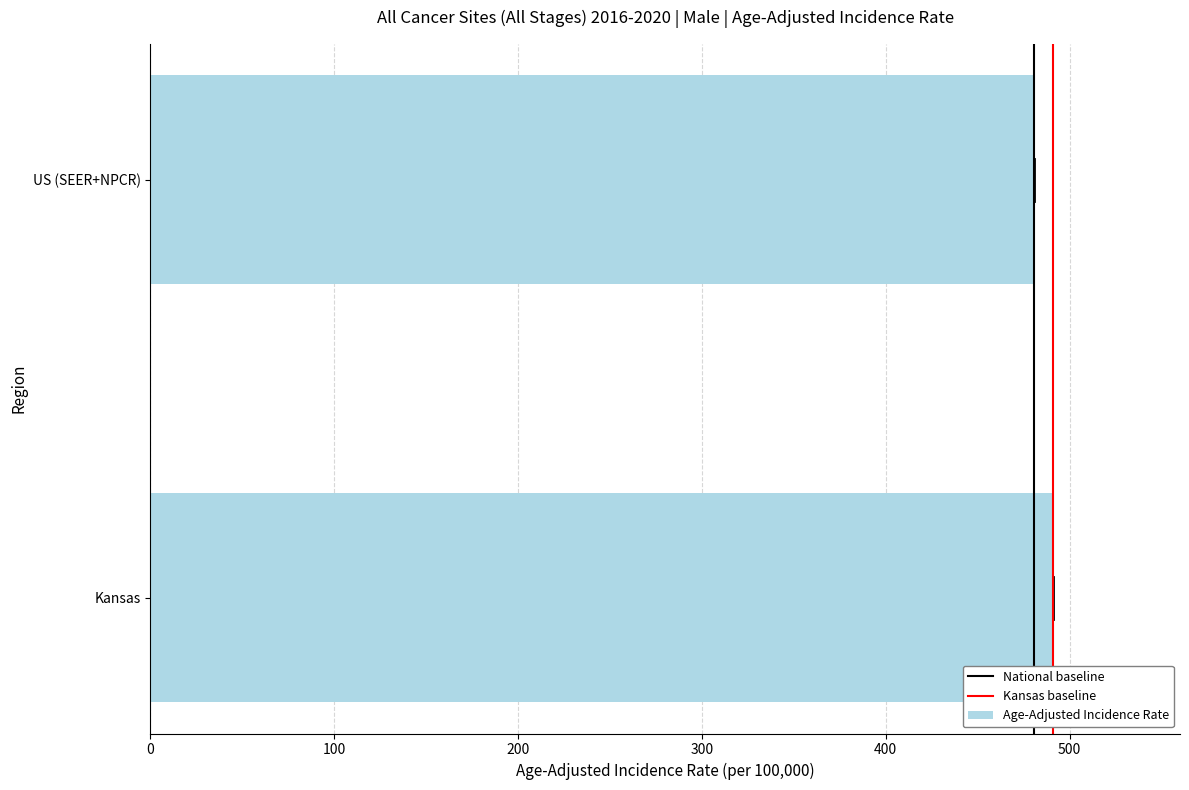

How many data points are less than 491?

1